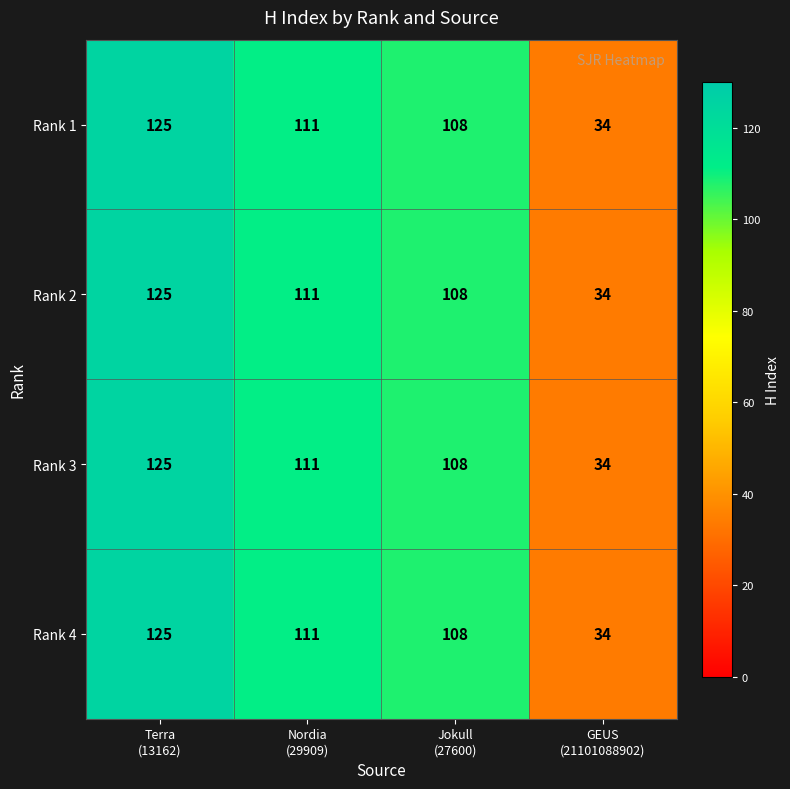

What is the lowest value of the Rank 1 series?

34